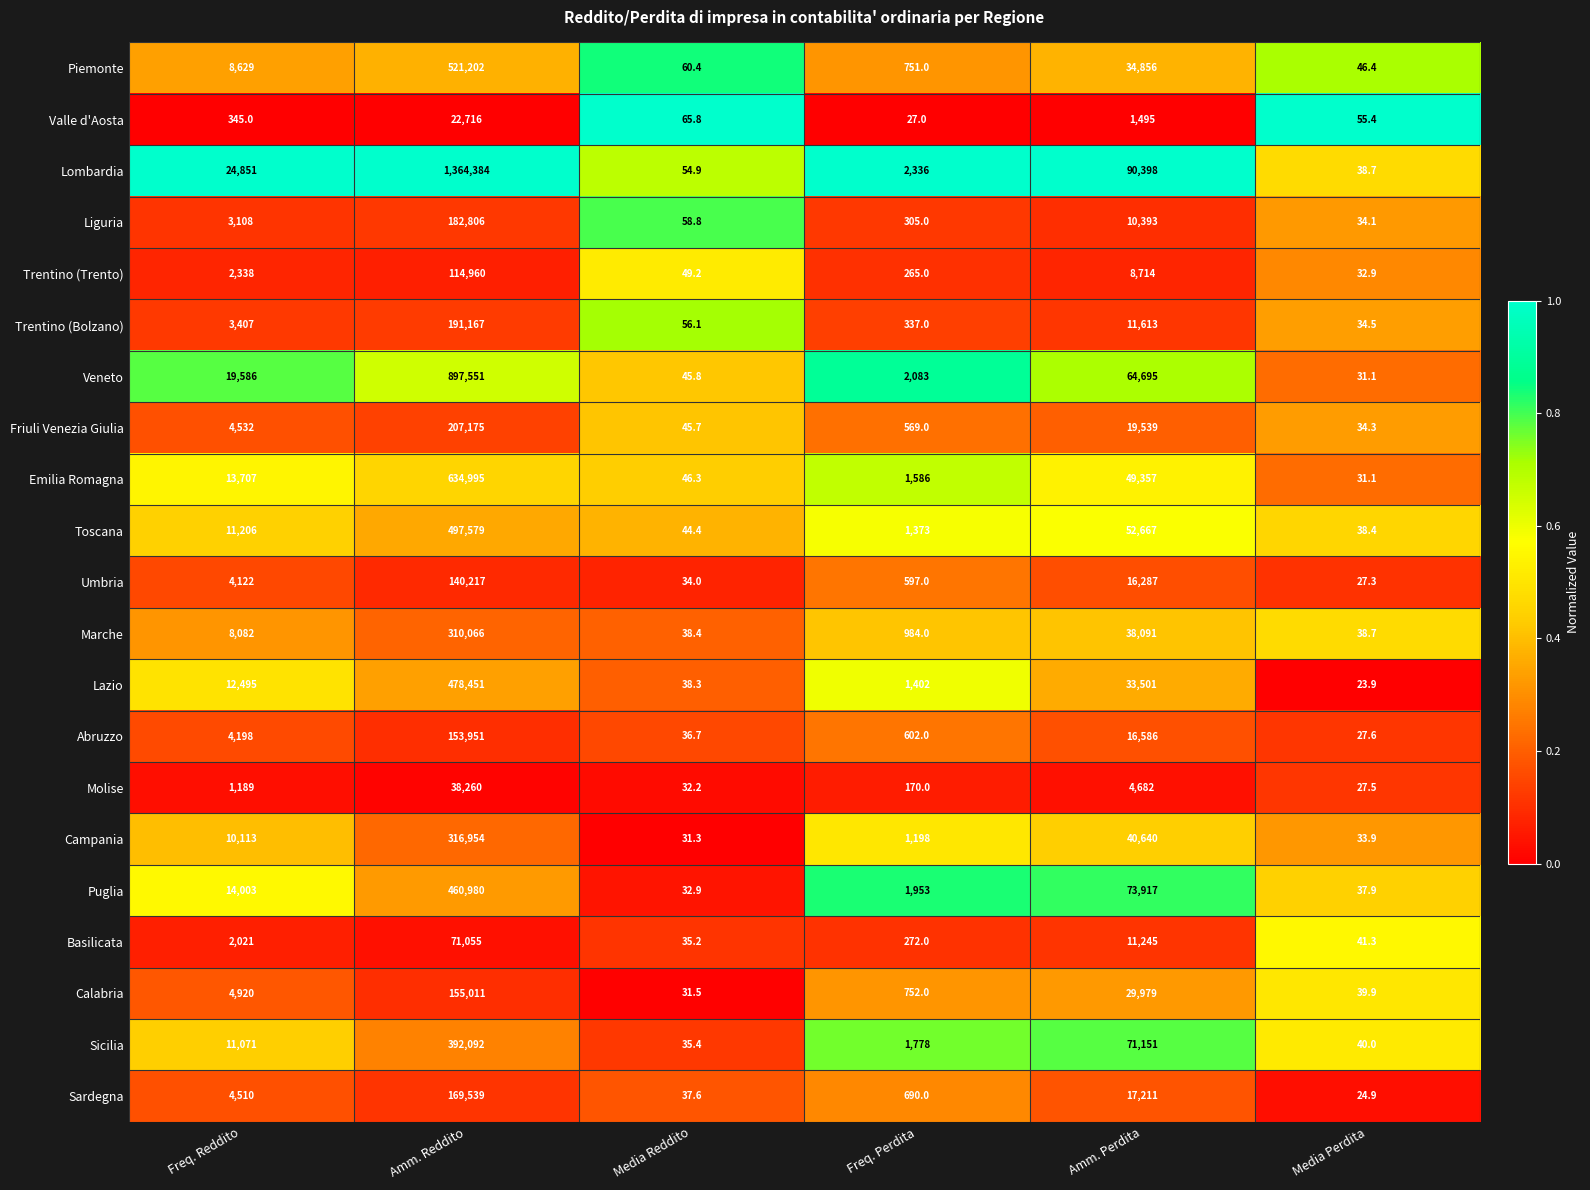

Rank the series by their maximum value, from lowest to highest.

Valle d'Aosta, Molise, Basilicata, Trentino (Trento), Umbria, Abruzzo, Calabria, Sardegna, Liguria, Trentino (Bolzano), Friuli Venezia Giulia, Marche, Campania, Sicilia, Puglia, Lazio, Toscana, Piemonte, Emilia Romagna, Veneto, Lombardia